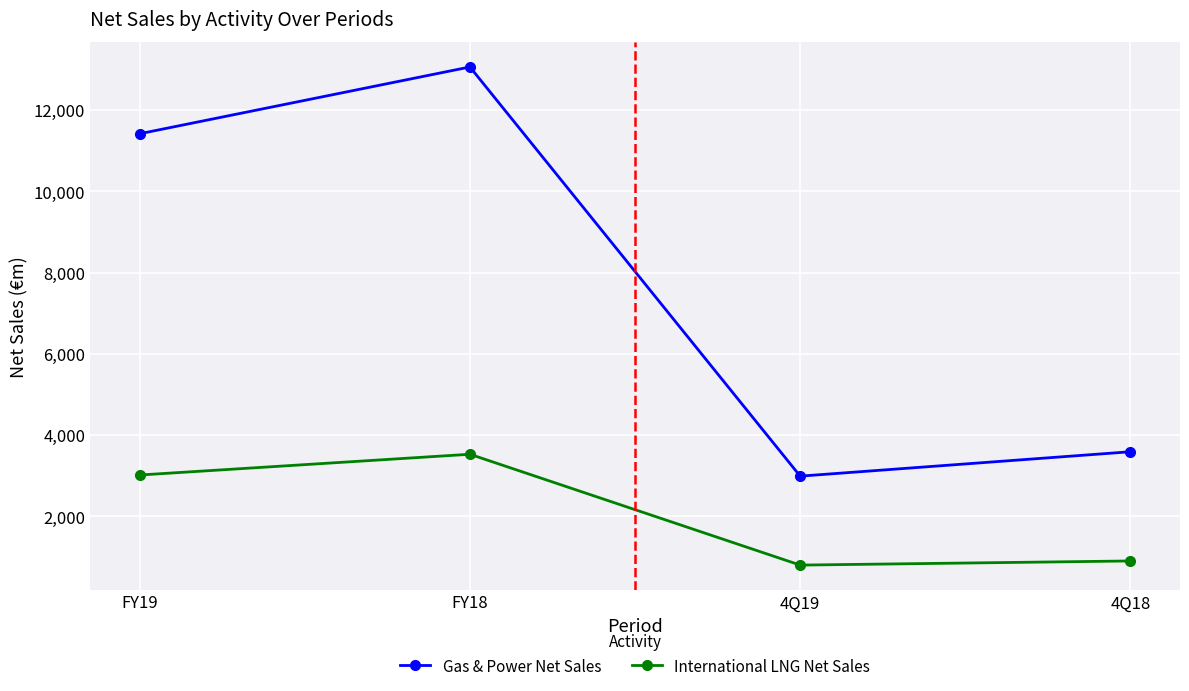

True or false: International LNG Net Sales has more than 2 points higher than both neighbors.

False